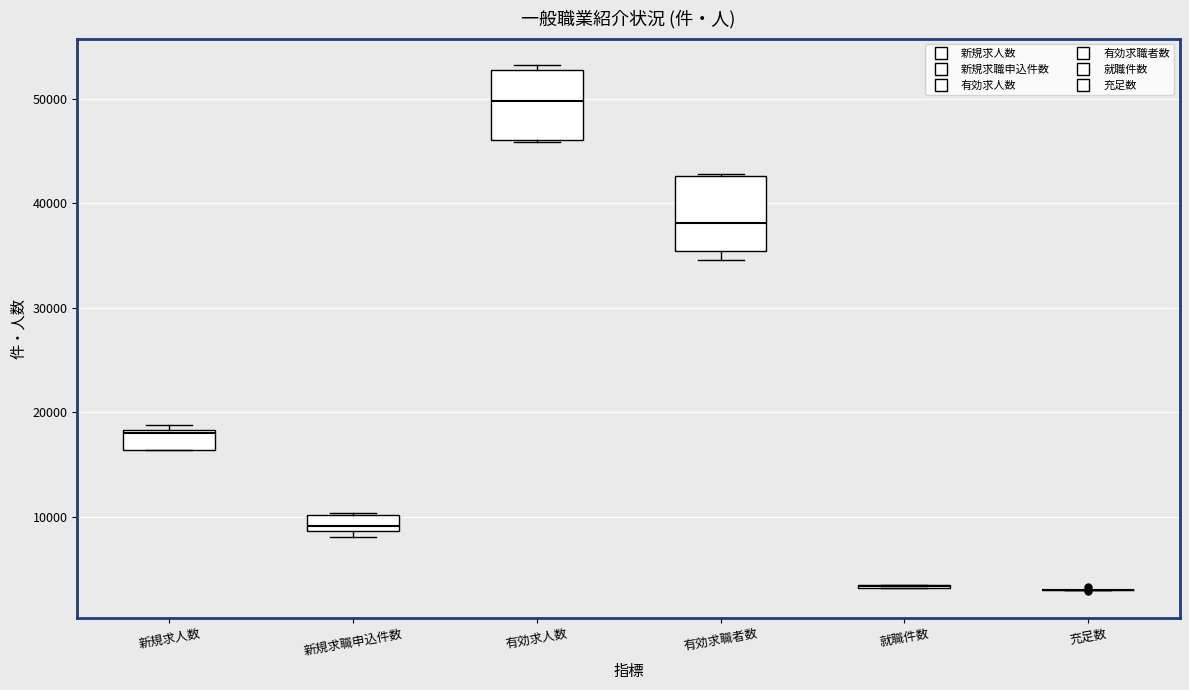

Where is the lower edge of the box for 有効求人数 on the y-axis? The values are not printed on the chart, so give them approximately, as read against the axis.

46000